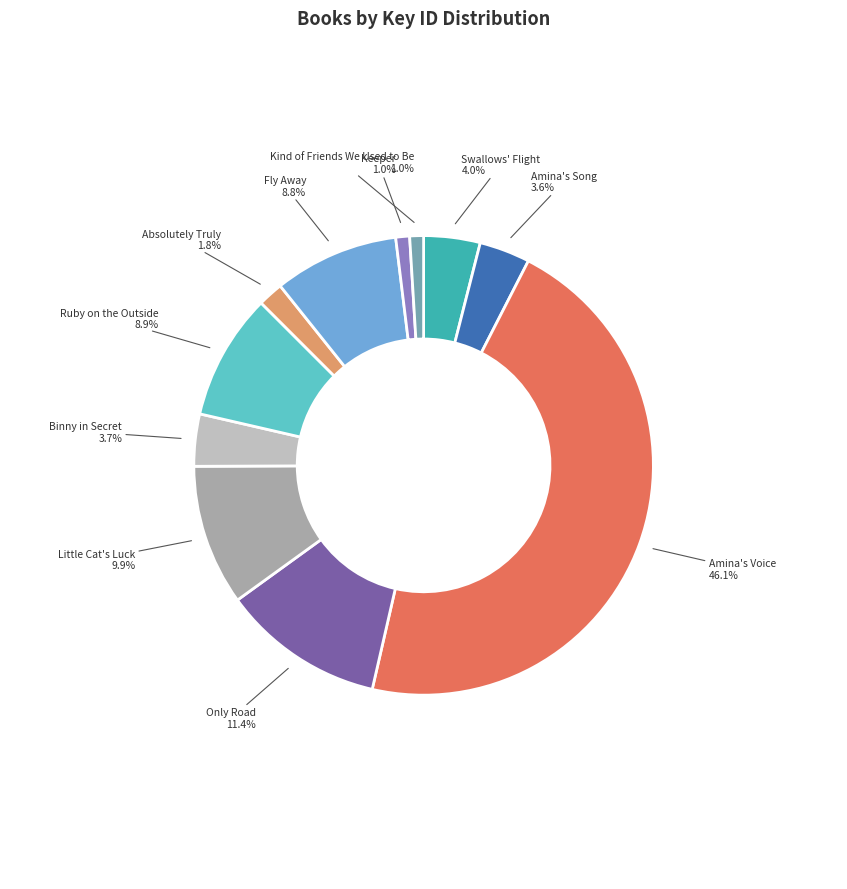

How many slices are in this pie chart?

11